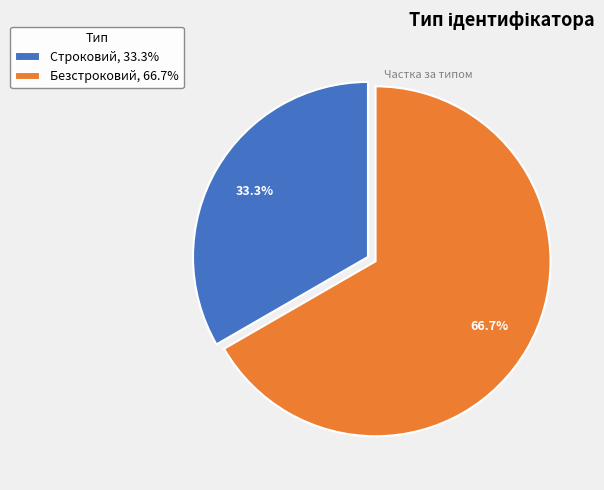

How many slices are in this pie chart?

2